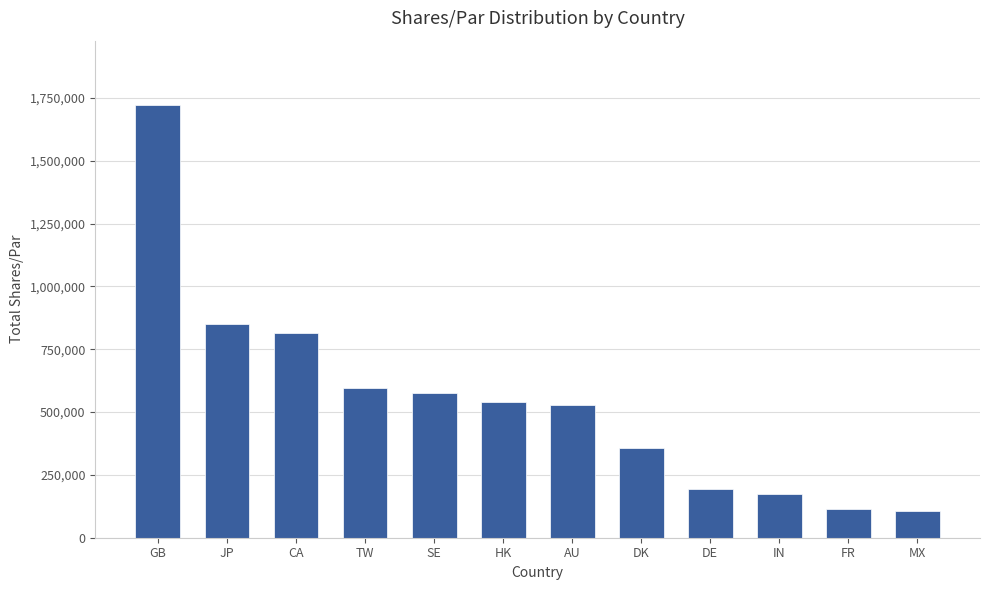

What is the label of the 1st bar from the right?

MX